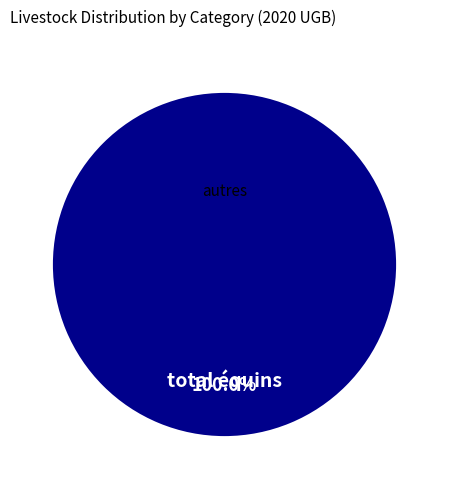

Is there any slice that represents more than half of the pie?

Yes